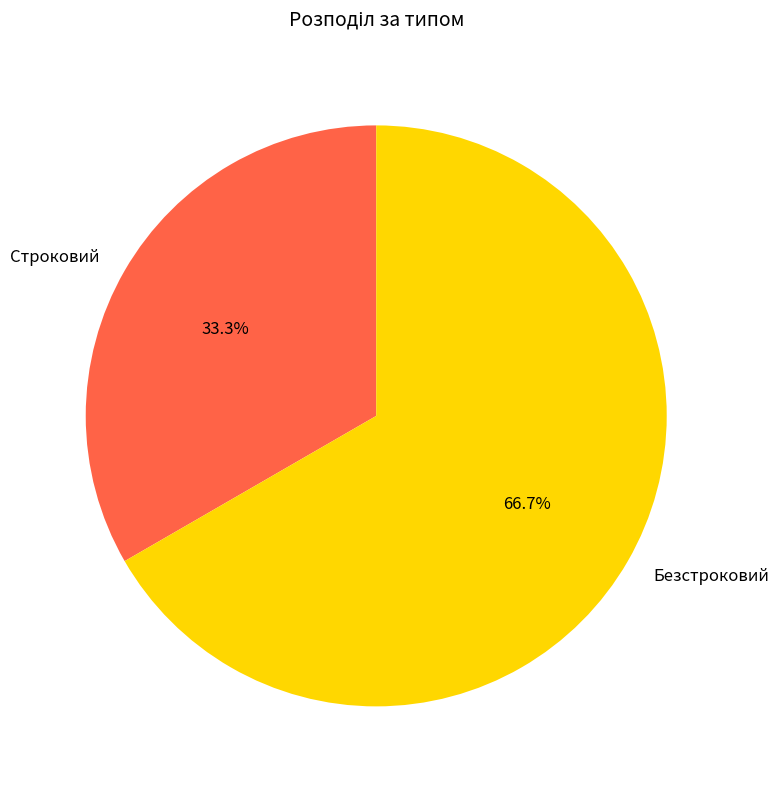

Between Безстроковий and Строковий, which is larger?

Безстроковий